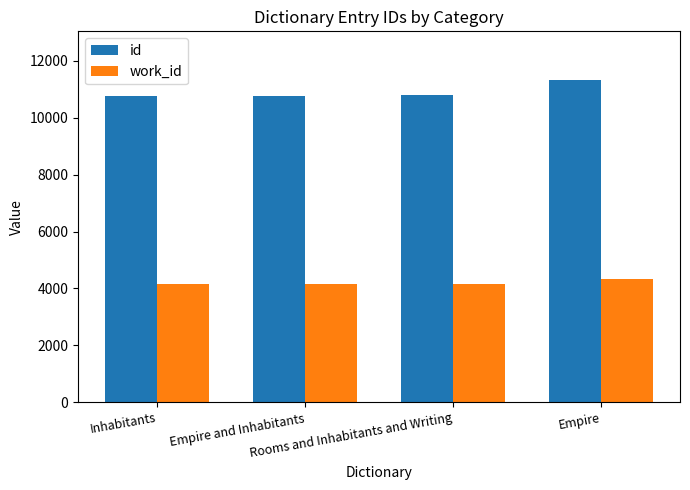

How many bars are there in total?

8